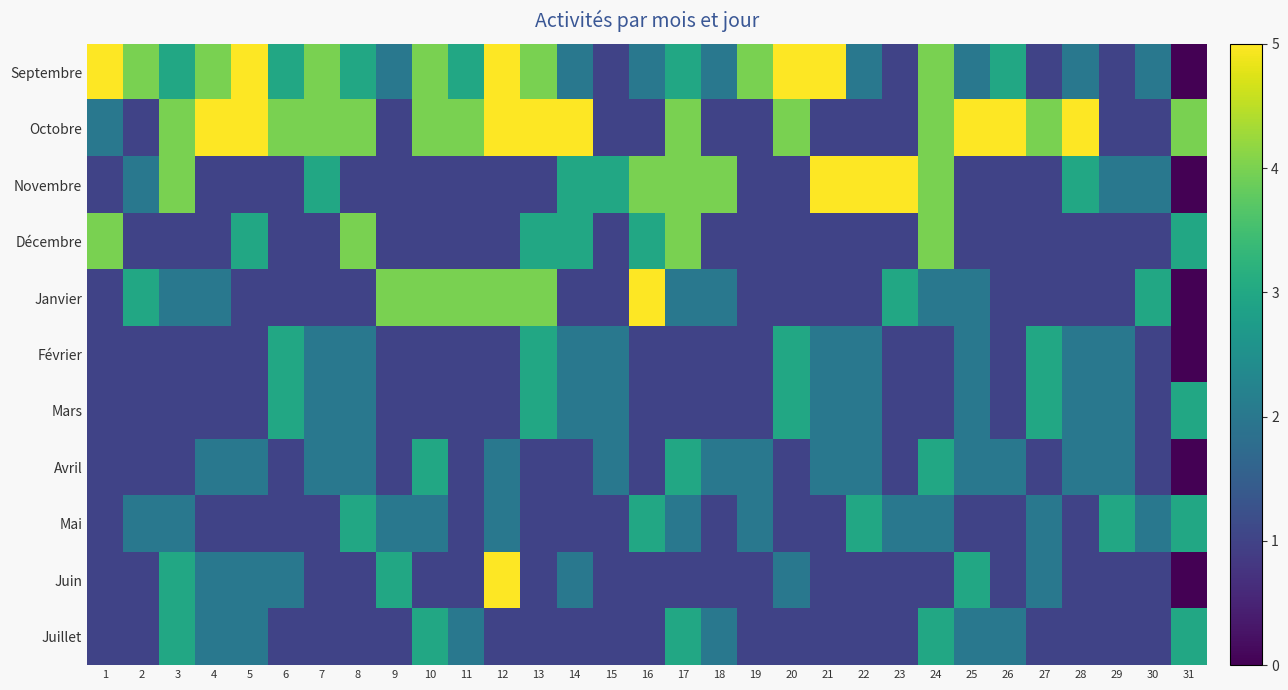

At which category is the sum across all series the highest?

24